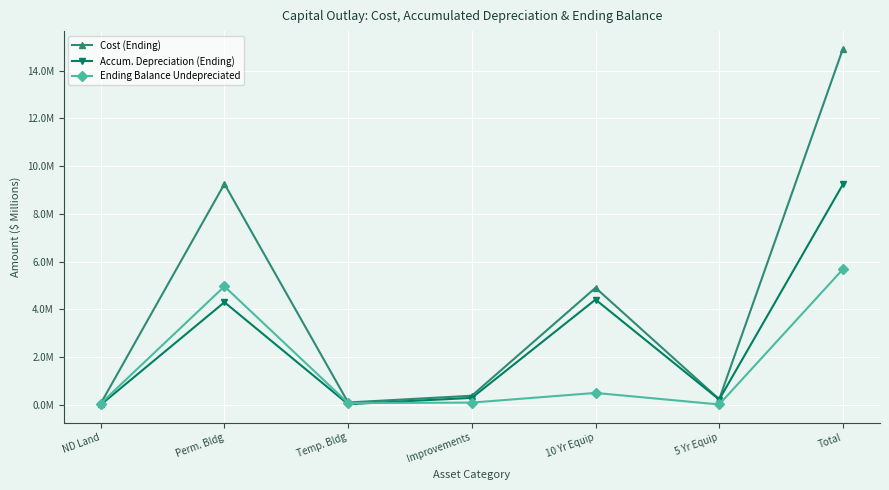

The value of Cost (Ending) at Improvements is 0.4. True or false?

True